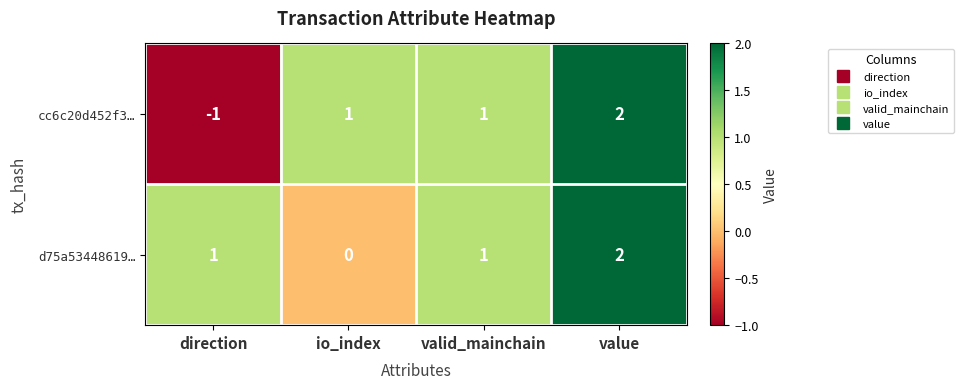

At which category does the chart reach its peak across all series?

value